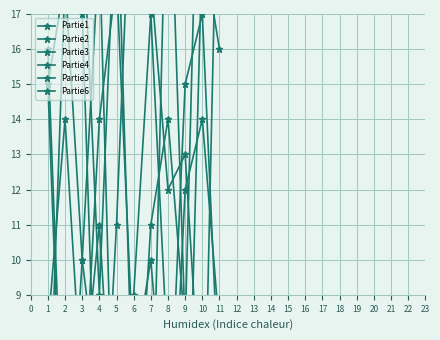

True or false: Partie5 has a value of 2 at 8.

False